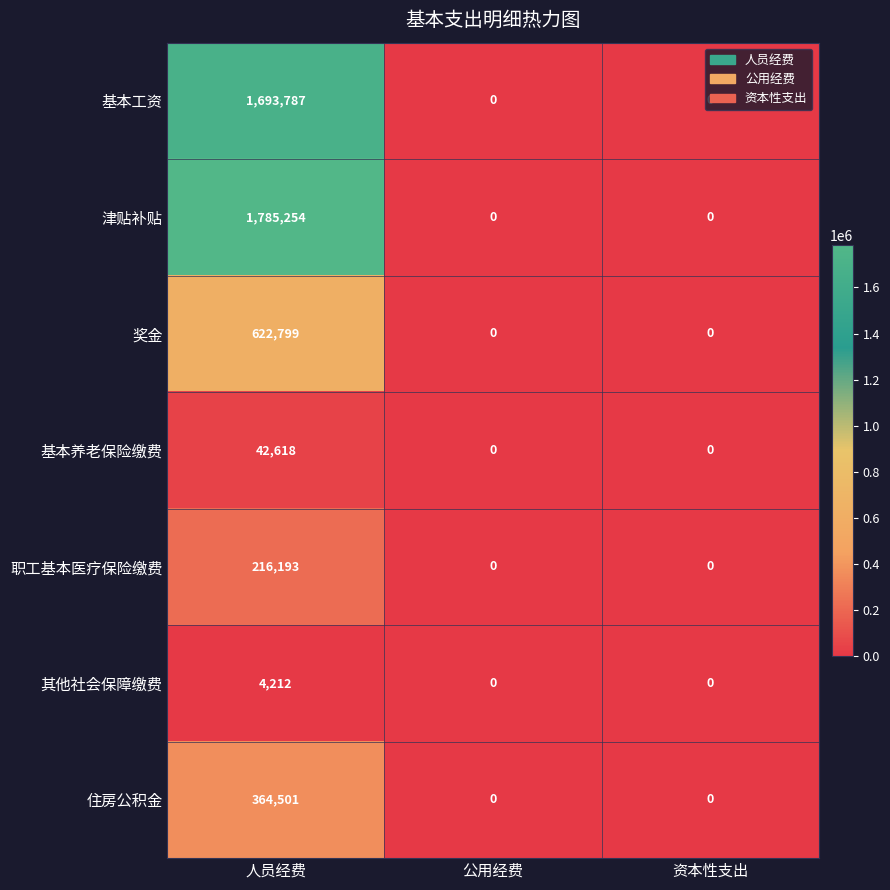

Between 人员经费 and 资本性支出, which series saw the biggest shift?

津贴补贴